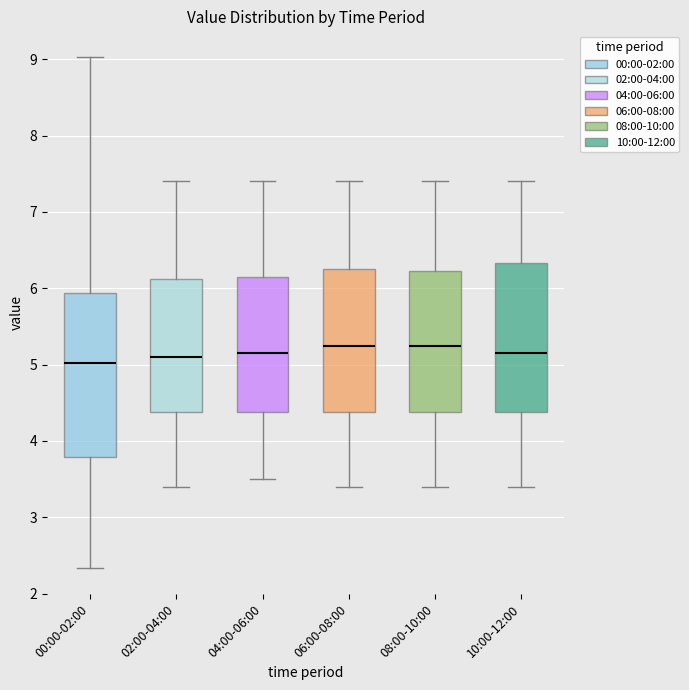

Reading left to right, read every box against the y-axis: the position of its median line, the range the box covers, and the ends of its whiskers. The values are not printed on the chart, so give them approximately, as read against the axis.

00:00-02:00: median 5.0, box 3.8 to 5.9, whiskers 2.3 to 9.0
02:00-04:00: median 5.1, box 4.4 to 6.1, whiskers 3.4 to 7.4
04:00-06:00: median 5.2, box 4.4 to 6.2, whiskers 3.5 to 7.4
06:00-08:00: median 5.3, box 4.4 to 6.3, whiskers 3.4 to 7.4
08:00-10:00: median 5.3, box 4.4 to 6.2, whiskers 3.4 to 7.4
10:00-12:00: median 5.2, box 4.4 to 6.3, whiskers 3.4 to 7.4